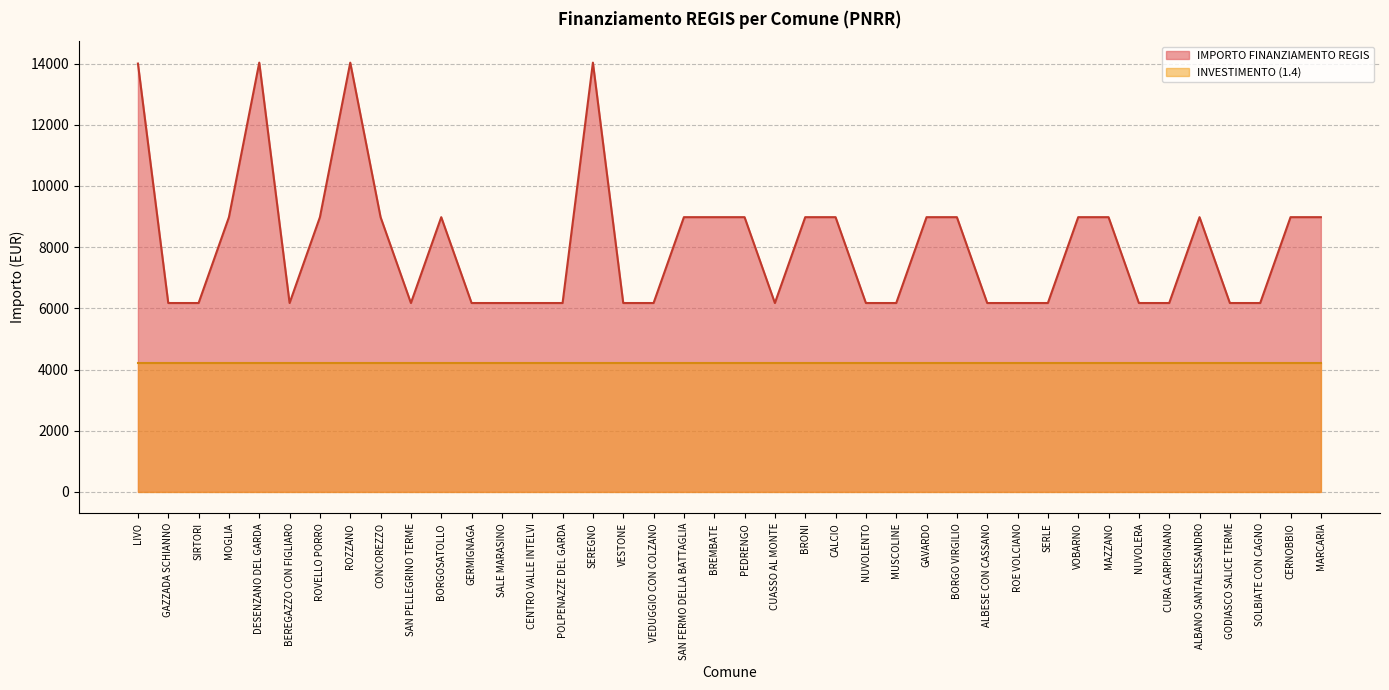

What is the greatest value displayed?

14030.0